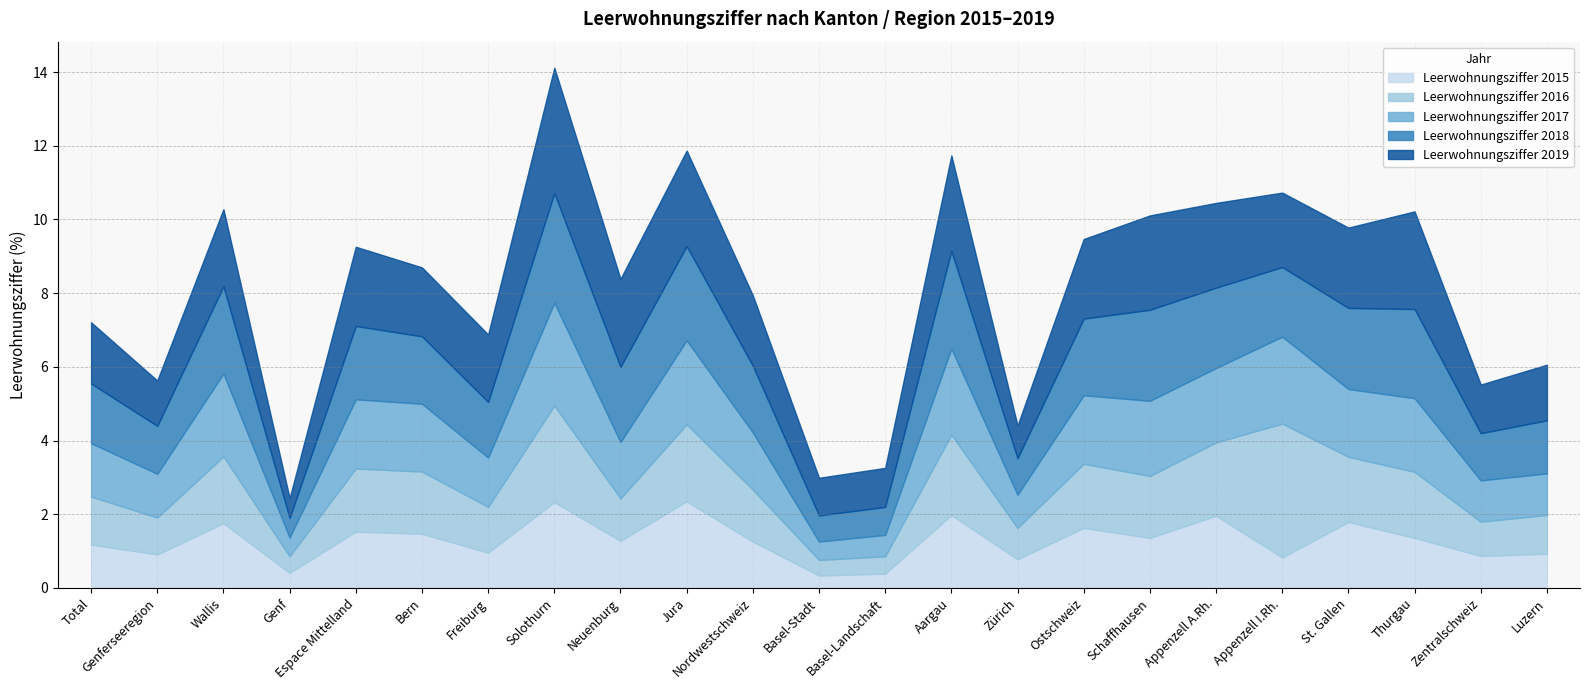

Rank the series by their maximum value, from highest to lowest.

Leerwohnungsziffer 2016, Leerwohnungsziffer 2019, Leerwohnungsziffer 2018, Leerwohnungsziffer 2017, Leerwohnungsziffer 2015